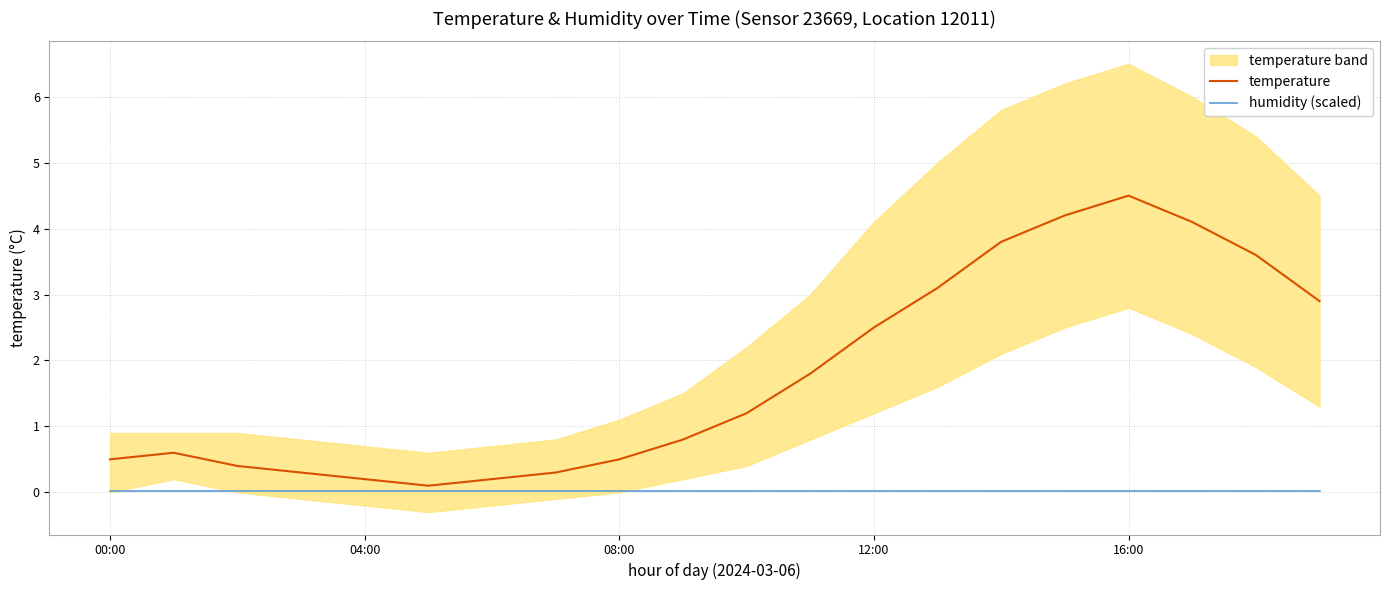

Reading left to right, extract all data points from this chart.

temperature: 0.5	0.6	0.4	0.3	0.2	0.1	0.2	0.3	0.5	0.8	1.2	1.8	2.5	3.1	3.8	4.2	4.5	4.1	3.6	2.9
humidity (scaled): 0.0	0.0	0.0	0.0	0.0	0.0	0.0	0.0	0.0	0.0	0.0	0.0	0.0	0.0	0.0	0.0	0.0	0.0	0.0	0.0